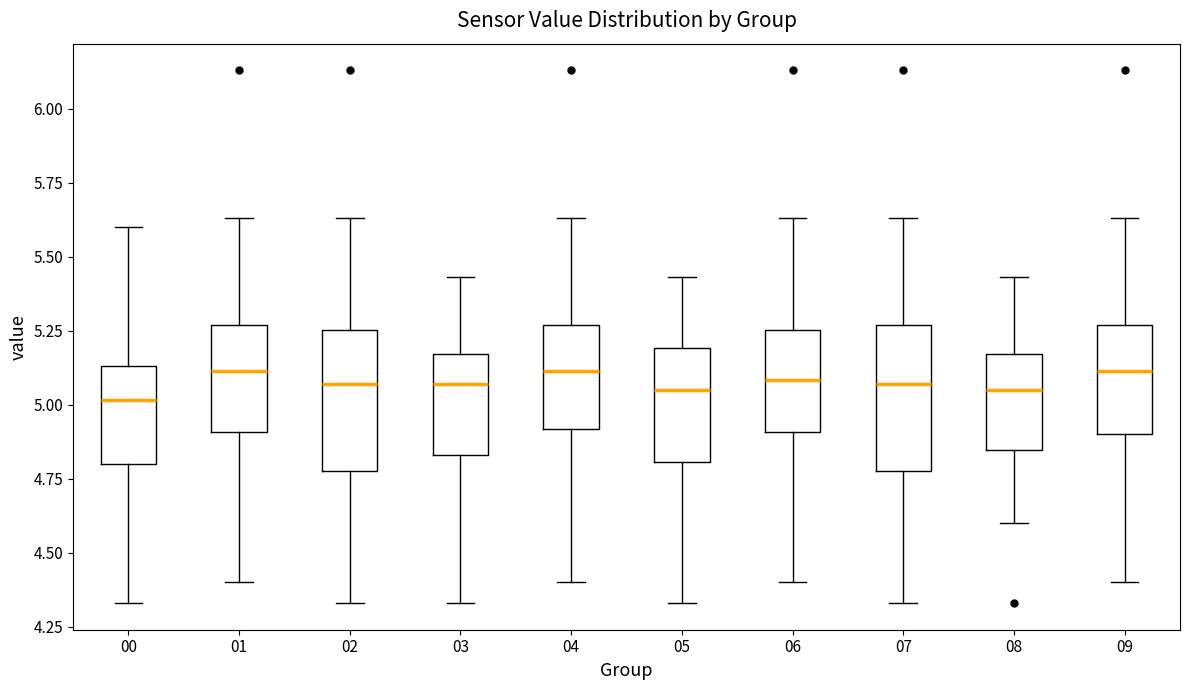

Where does the median line of the box at x = 07 sit on the y-axis? The values are not printed on the chart, so give them approximately, as read against the axis.

5.05